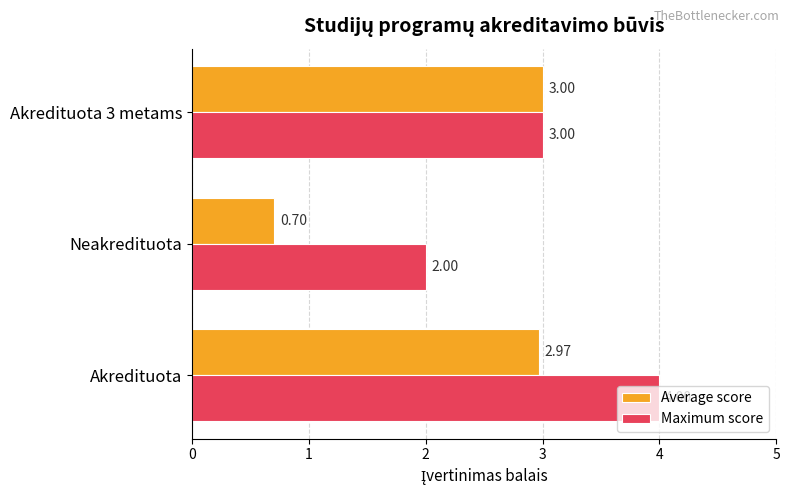

What is the average value of the Maximum score series?

3.0